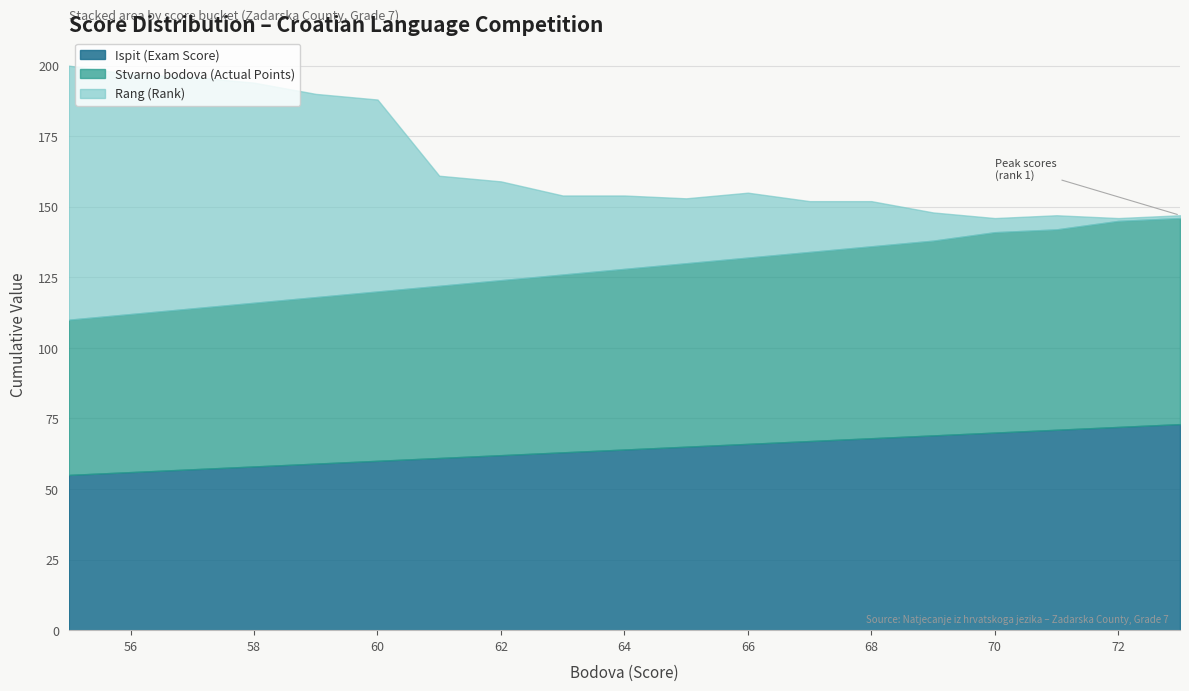

The value of Ispit (Exam Score) at 70 is 70. True or false?

True